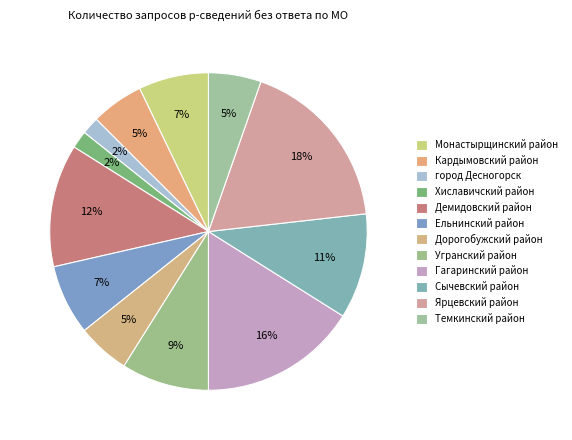

Is it true that Ельнинский район is 7% of the pie?

True